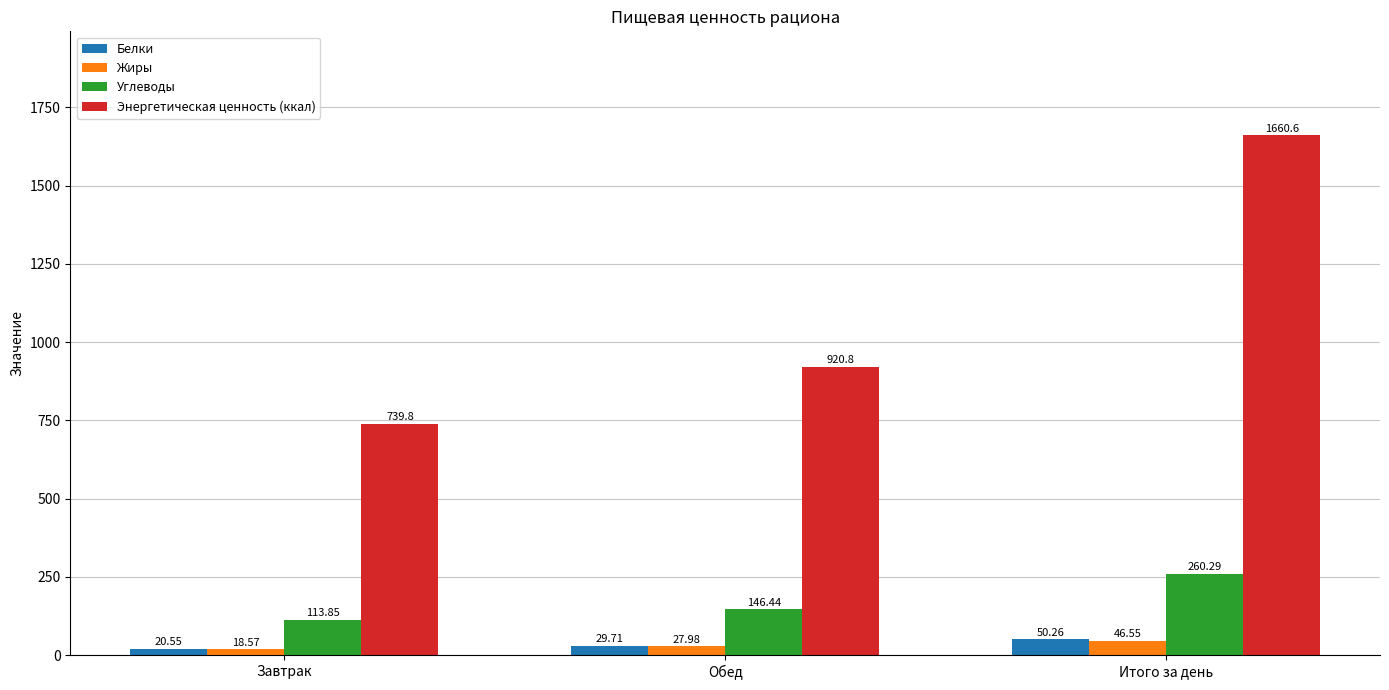

What is the minimum value for Белки?

20.6